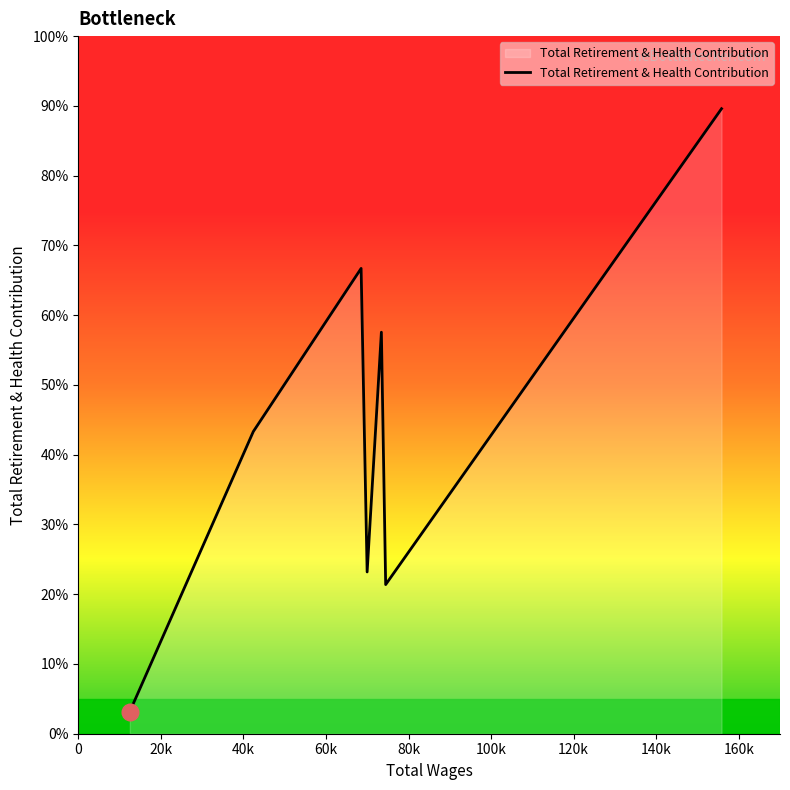

How many lines are shown in the chart?

1